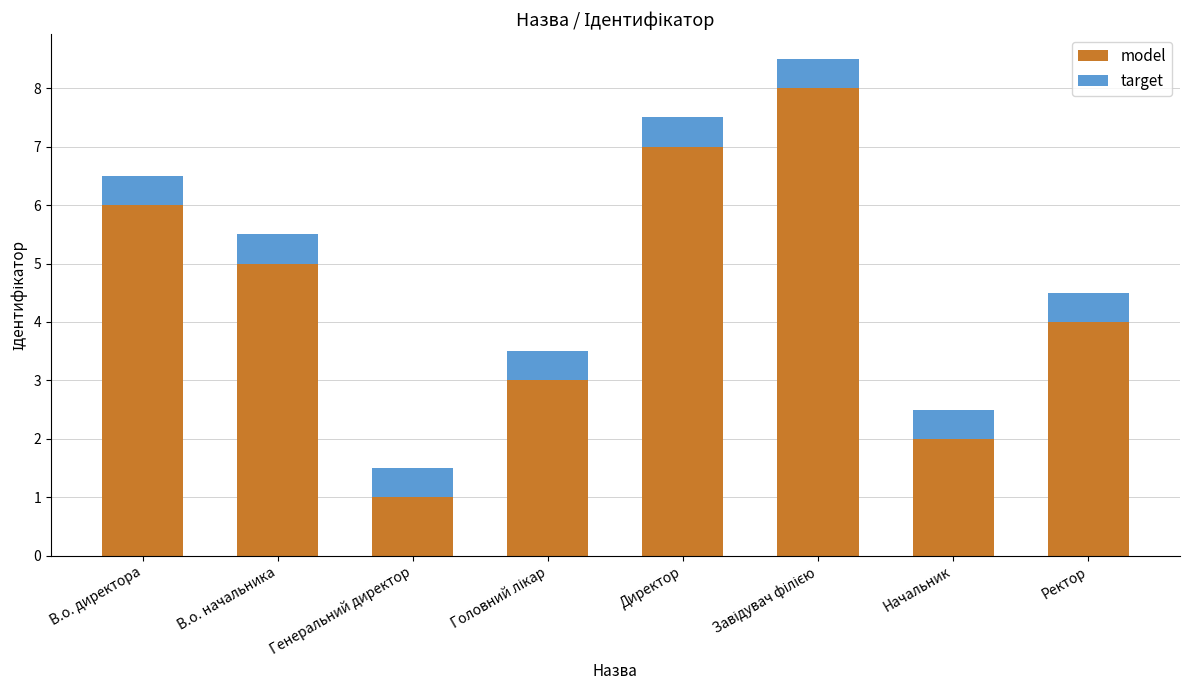

At how many categories does at least one series exceed 7?

2